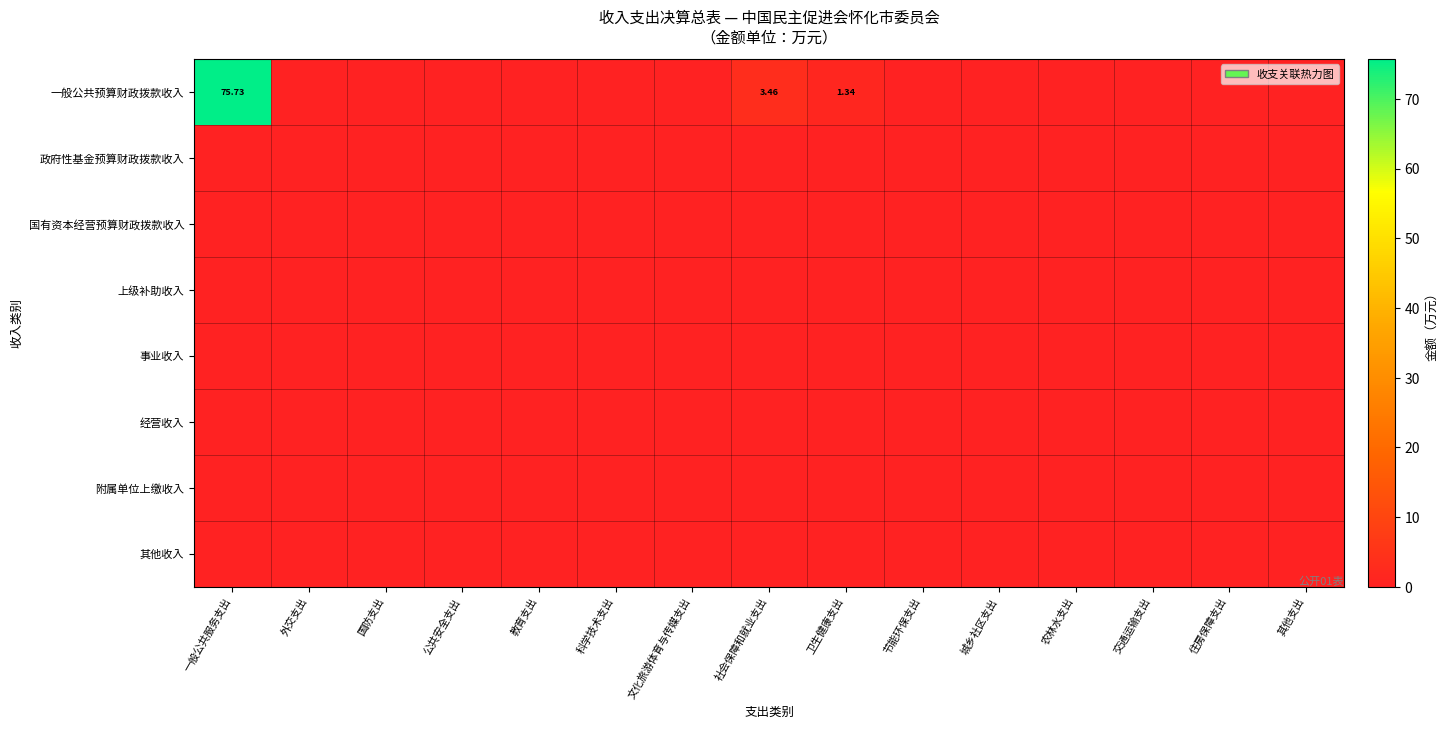

Which series has the largest total across all categories?

一般公共预算财政拨款收入